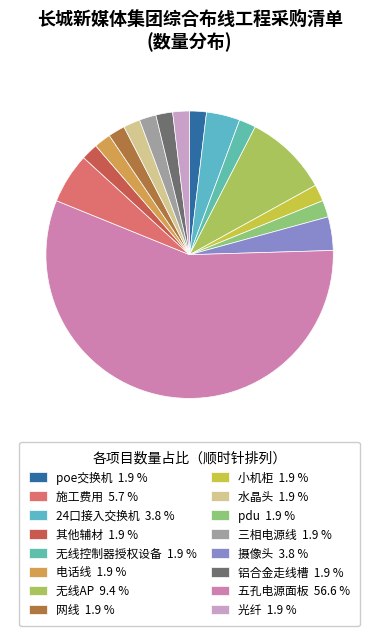

How many slices are in this pie chart?

16